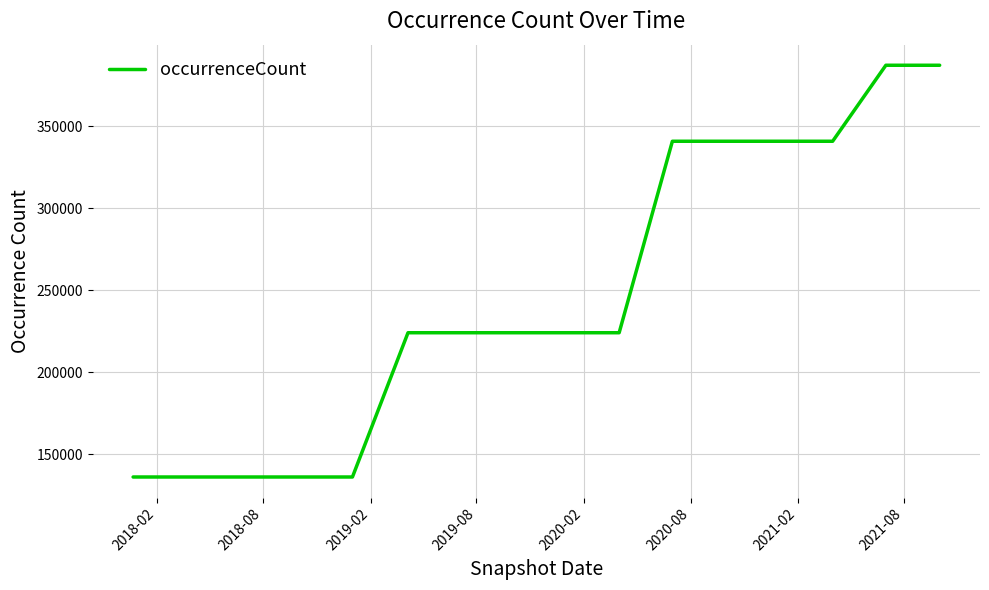

What is the minimum value shown in the chart?

136266